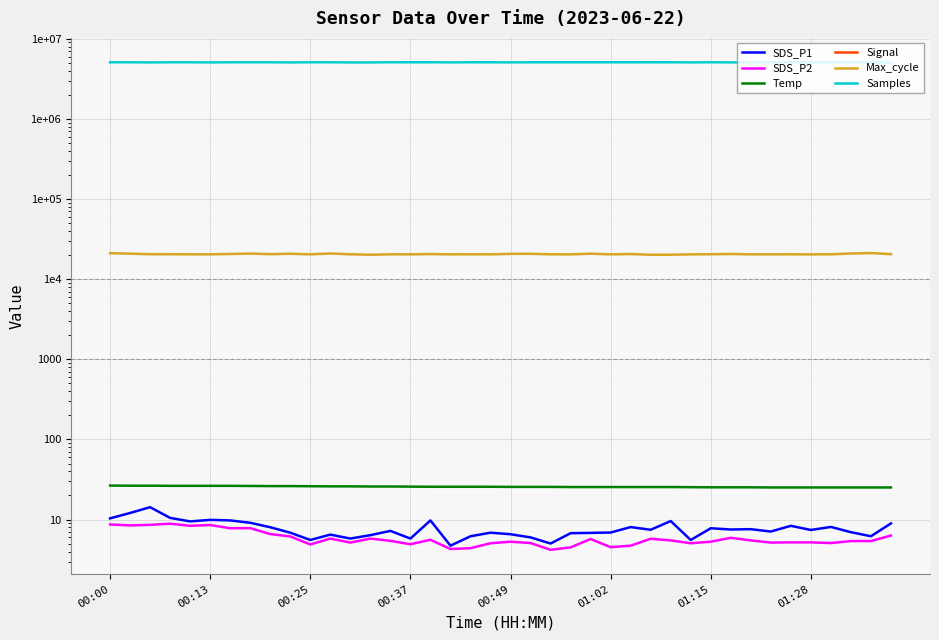

At which category does the chart reach its peak across all series?

22